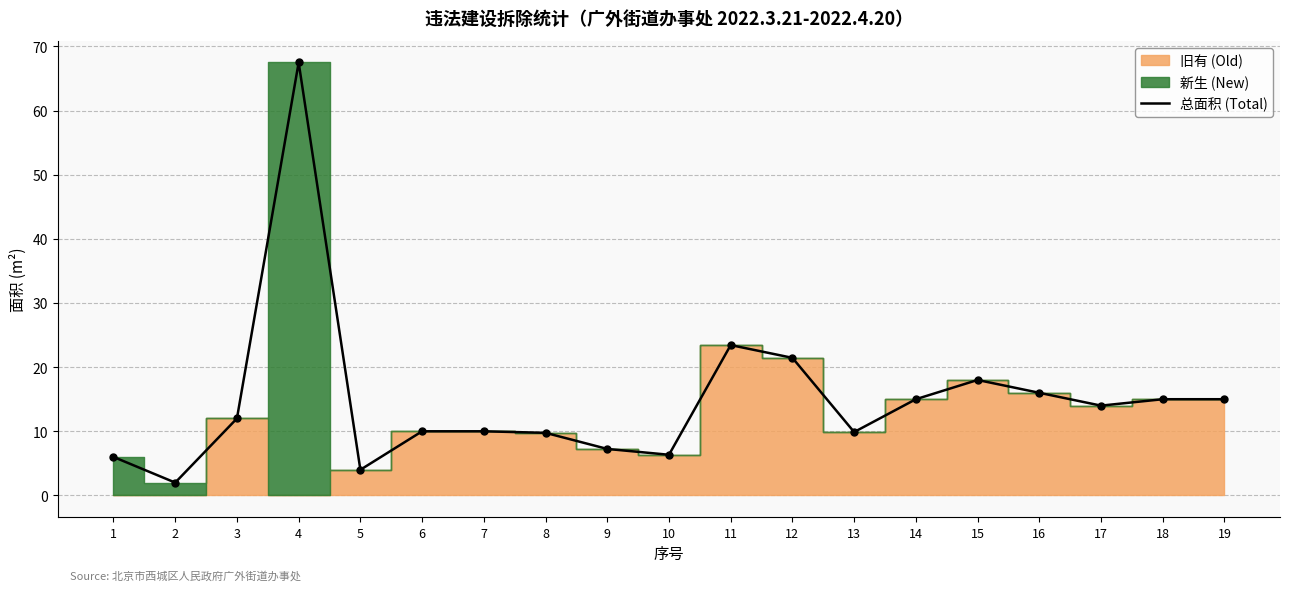

Between 18 and 2, which is larger?

18